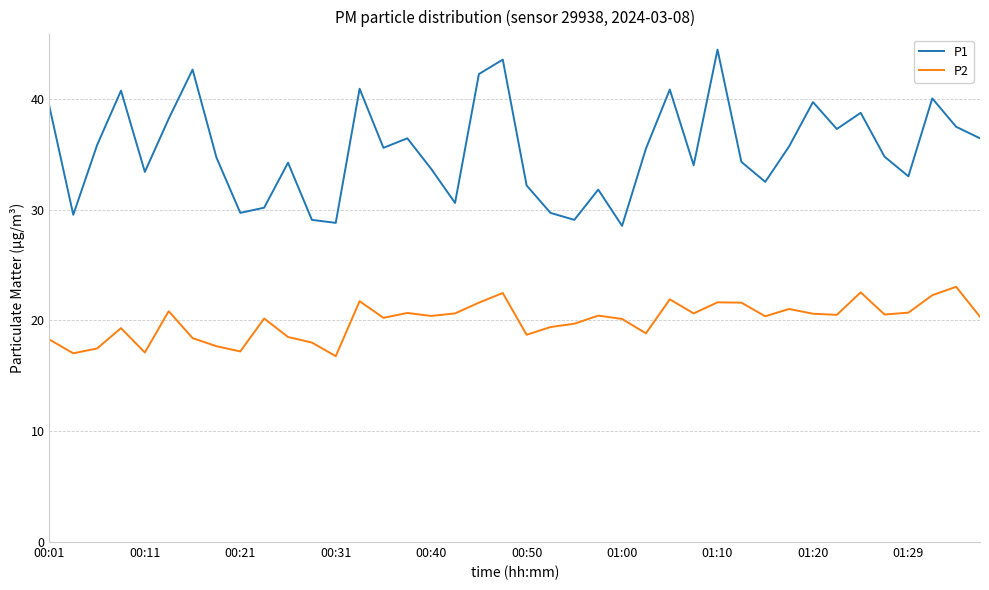

What is the sum of all P2 values?

799.3